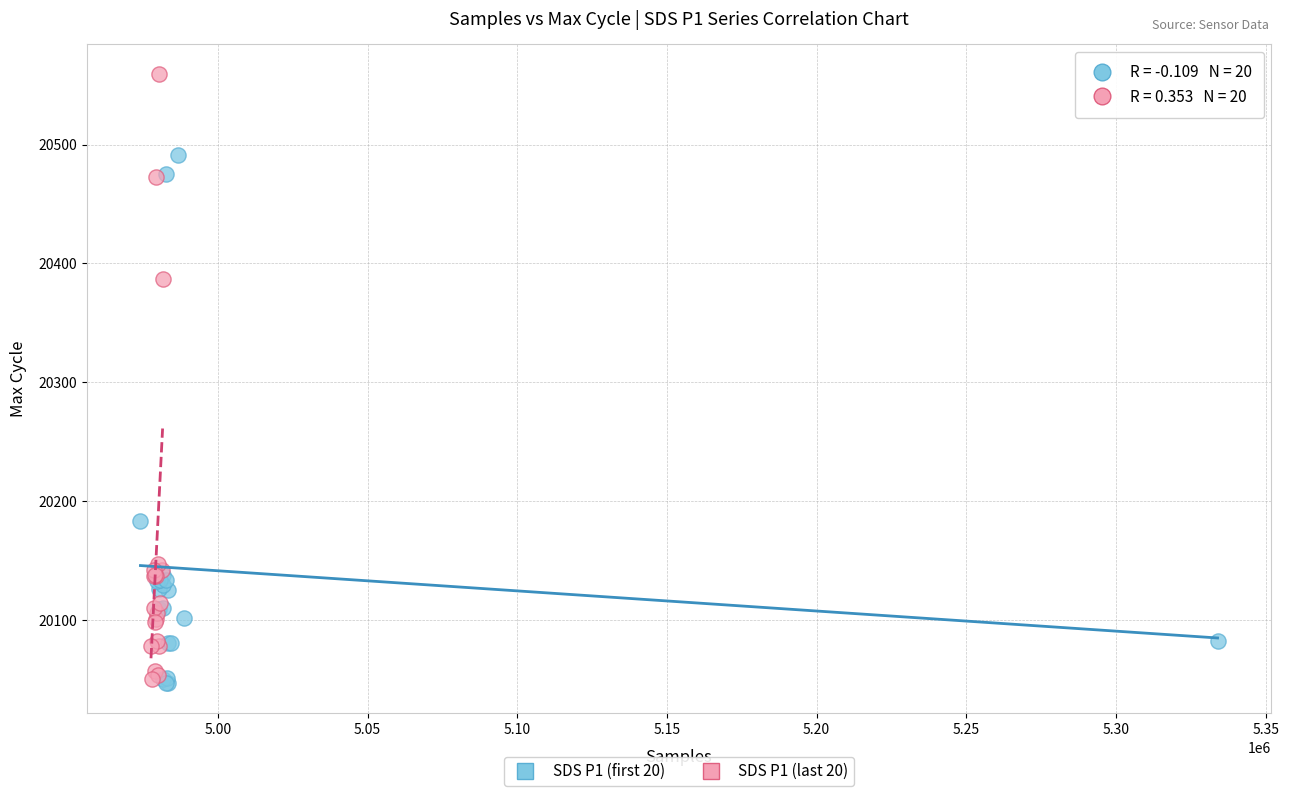

Which series has the widest spread of Y values?

SDS P1 (last 20)